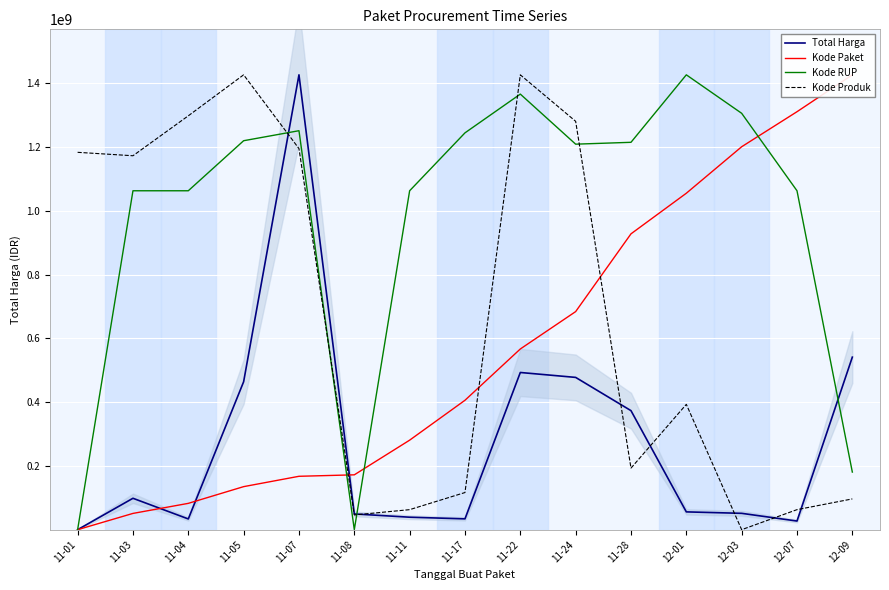

What is the difference between the Kode Paket values at 11-01 and 11-08?

171940184.4